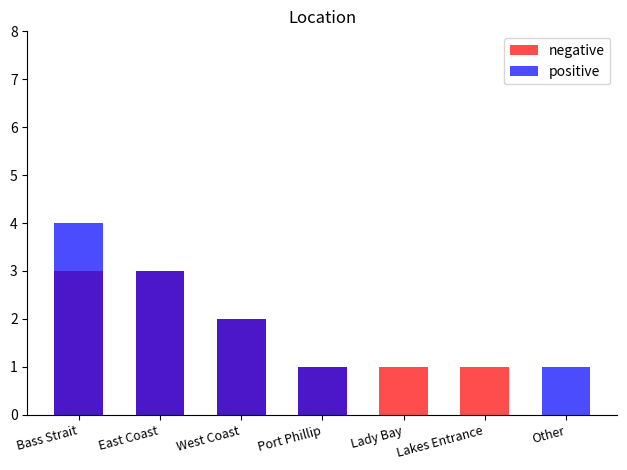

Reading left to right, extract all data points from this chart.

negative: Bass Strait=3	East Coast=3	West Coast=2	Port Phillip=1	Lady Bay=1	Lakes Entrance=1	Other=0
positive: Bass Strait=4	East Coast=3	West Coast=2	Port Phillip=1	Lady Bay=0	Lakes Entrance=0	Other=1